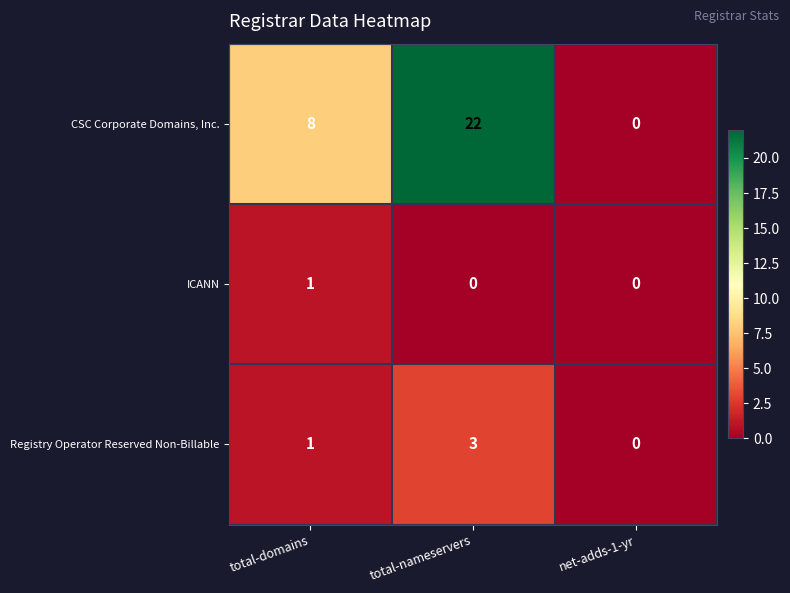

True or false: CSC Corporate Domains, Inc. has a value of 8 at total-nameservers.

False